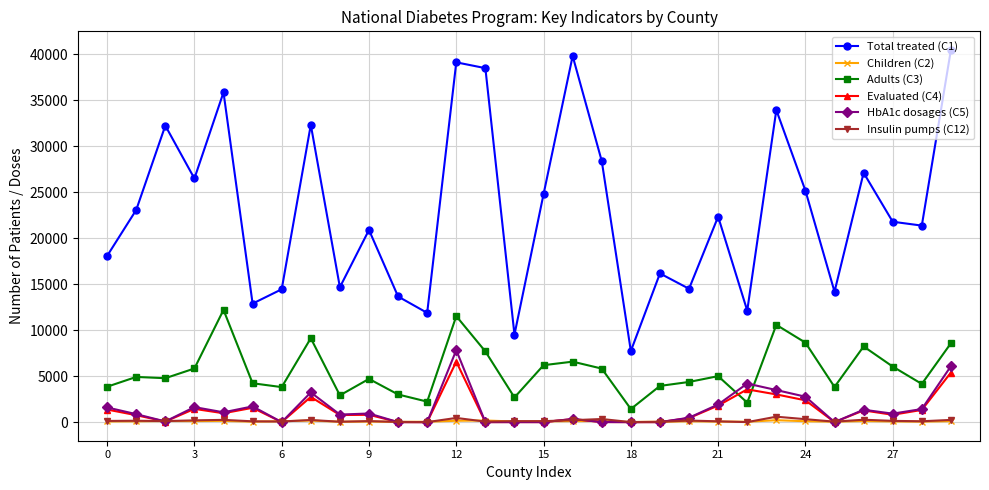

Which series has the widest spread of values?

Total treated (C1)